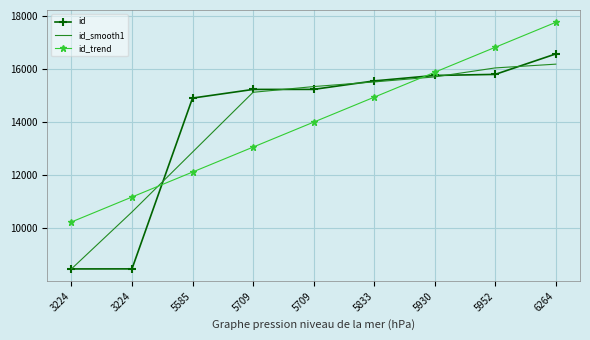

What are all the series names shown in the legend?

id, id_smooth1, id_trend